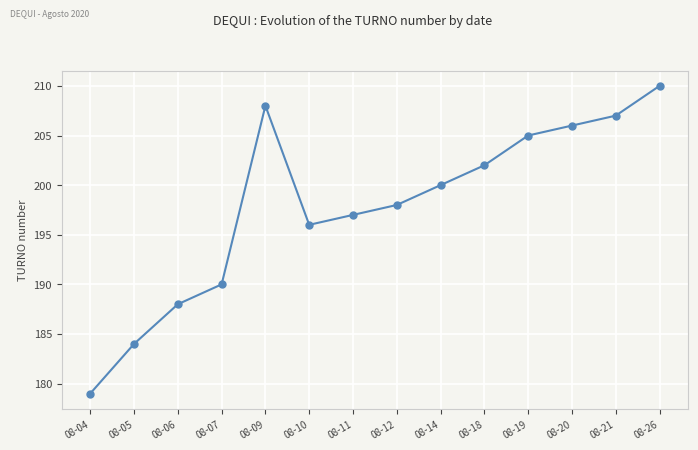

Between 08-12 and 08-18, which is larger?

08-18